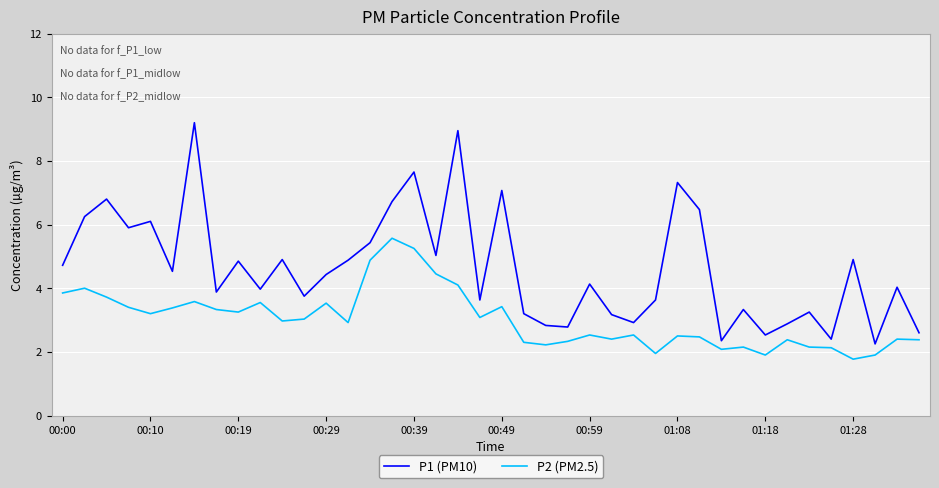

What is the smallest value displayed?

1.8